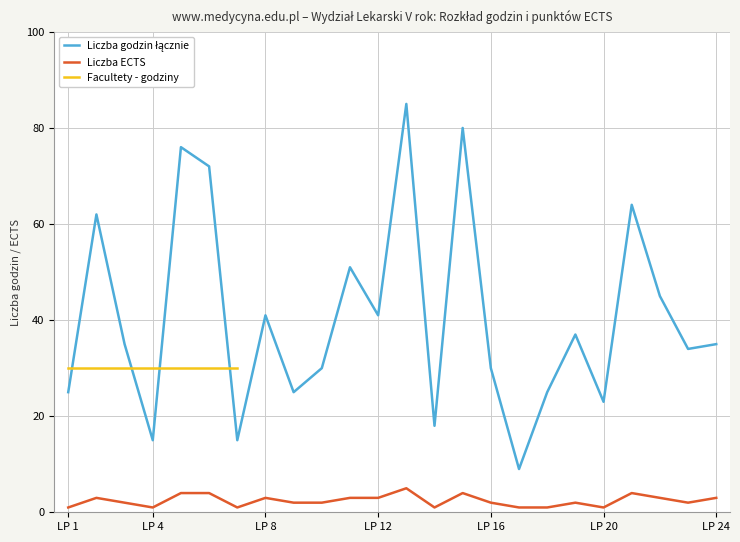

How many categories are shown in the chart?

24